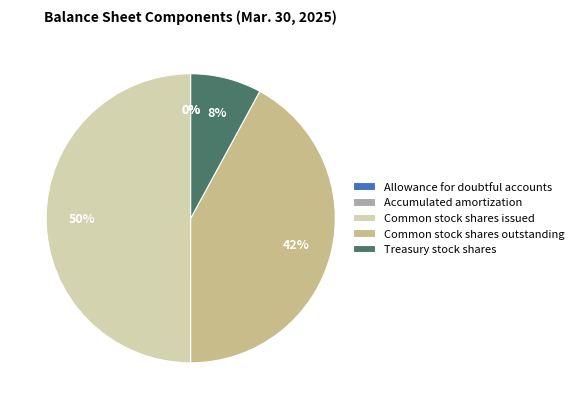

To the nearest percent, what is the difference between the largest and smallest slice percentages?

50%